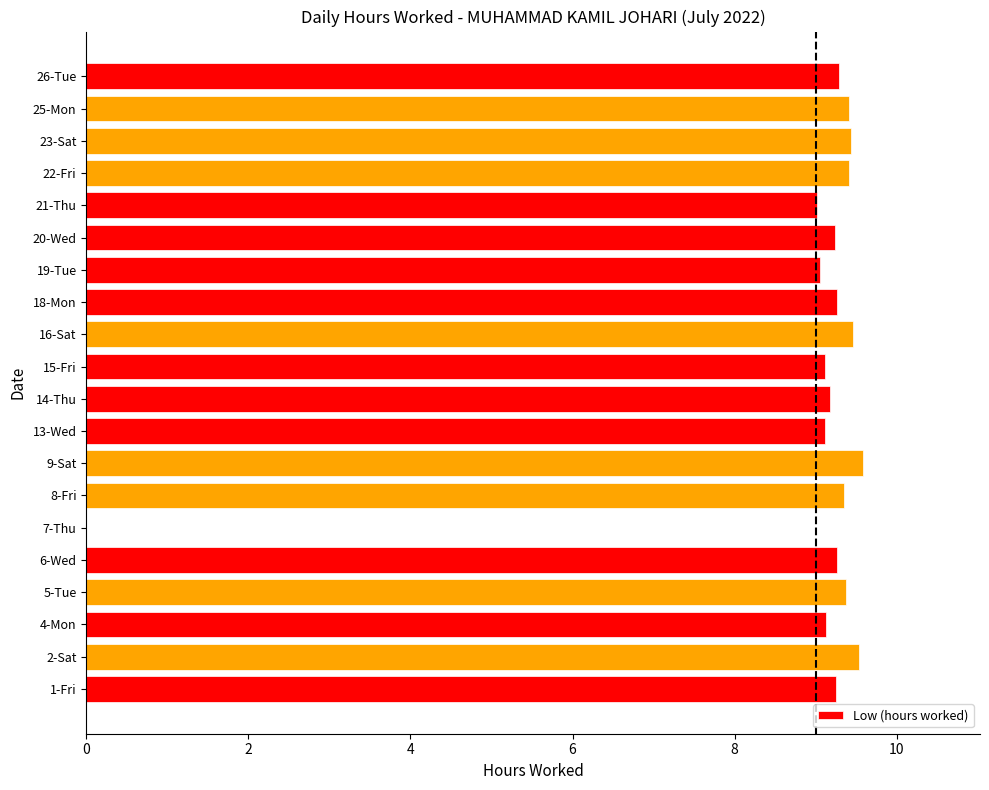

What is the maximum value shown in the chart?

9.6